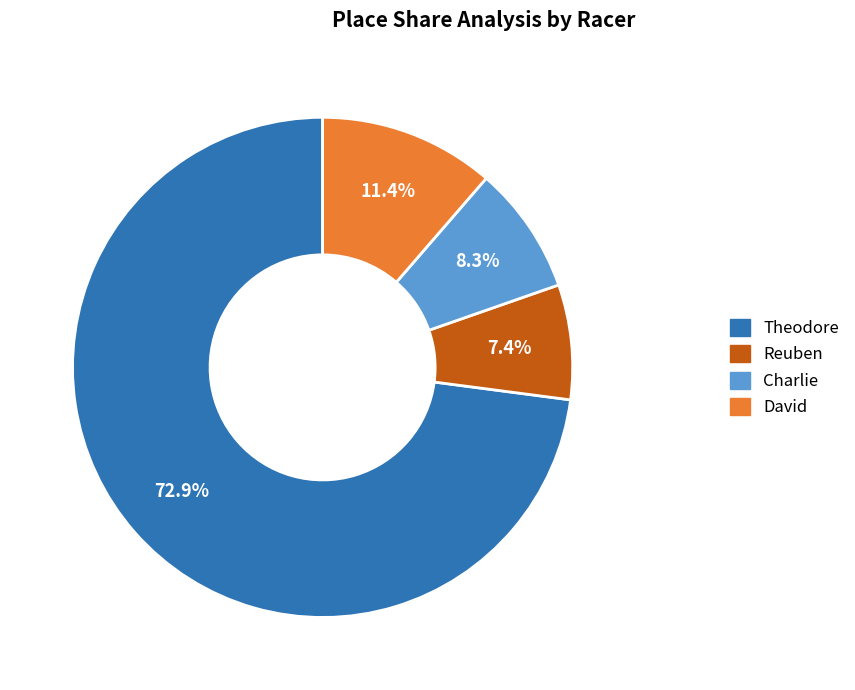

Combined, do Charlie and David account for over 50%?

No